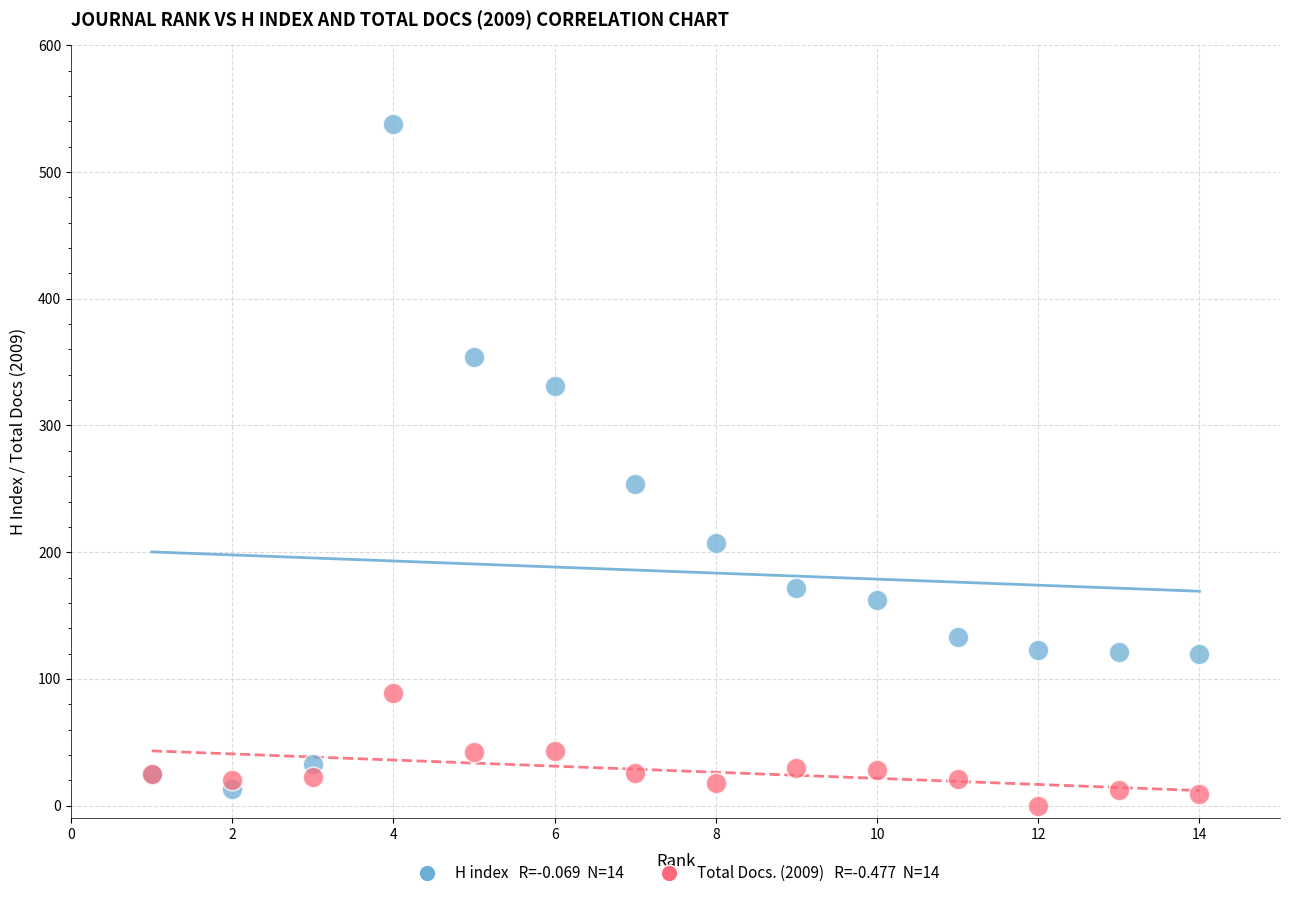

Across all series, what Y value is closest to 269?

254